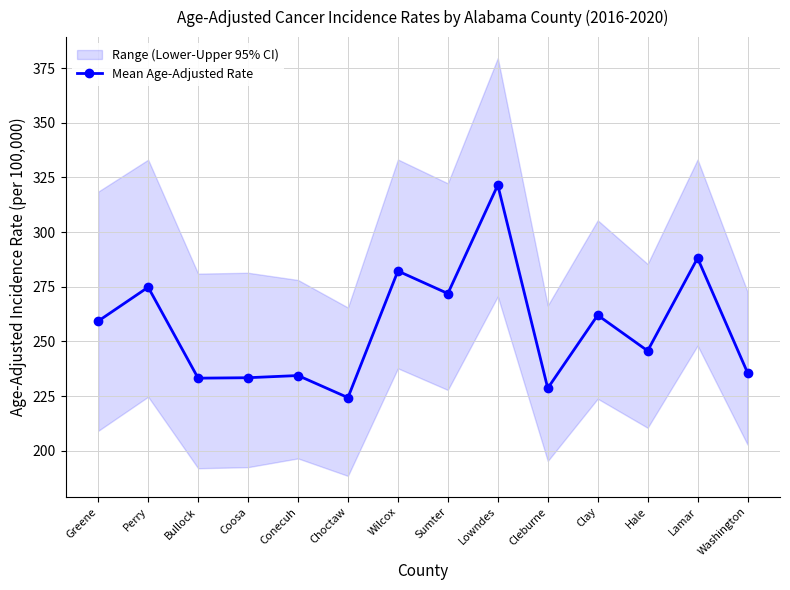

How many categories are shown in the chart?

14